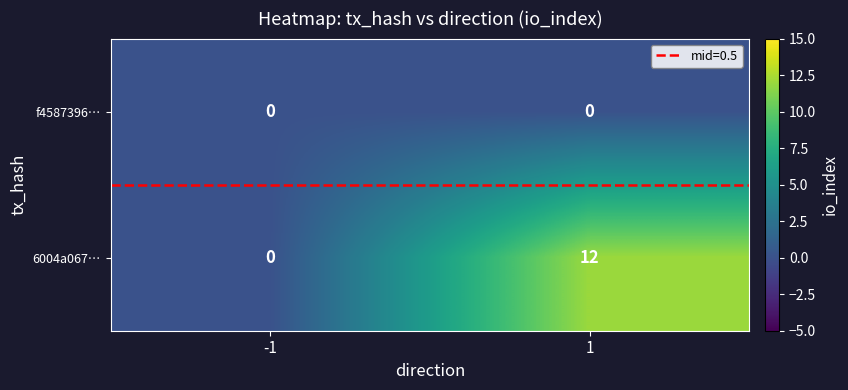

Reading left to right, list all the values displayed in this chart.

f4587396…: -1=0	1=0
6004a067…: -1=0	1=12